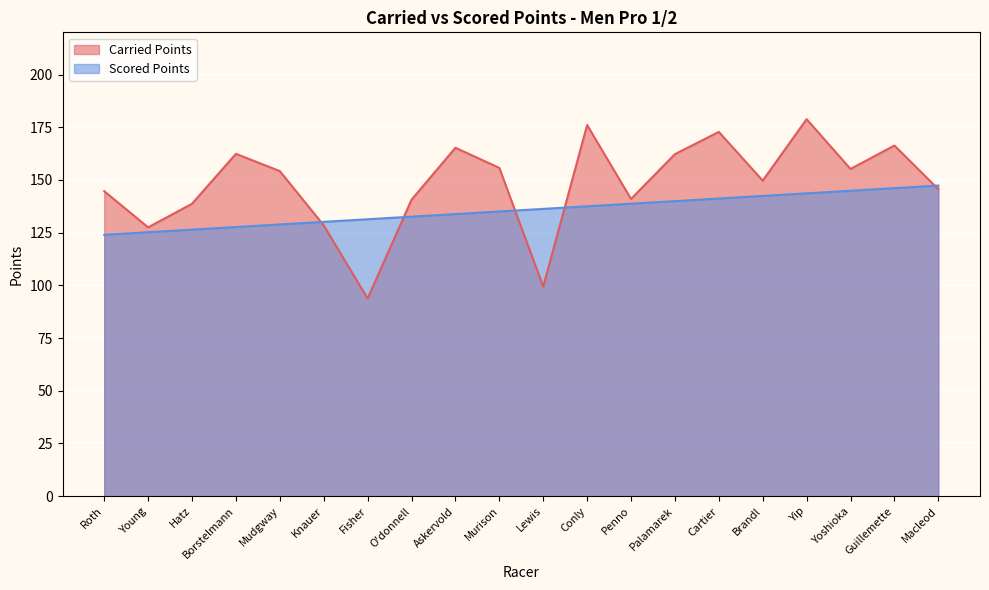

Rank the series by their maximum value, from lowest to highest.

Scored Points, Carried Points